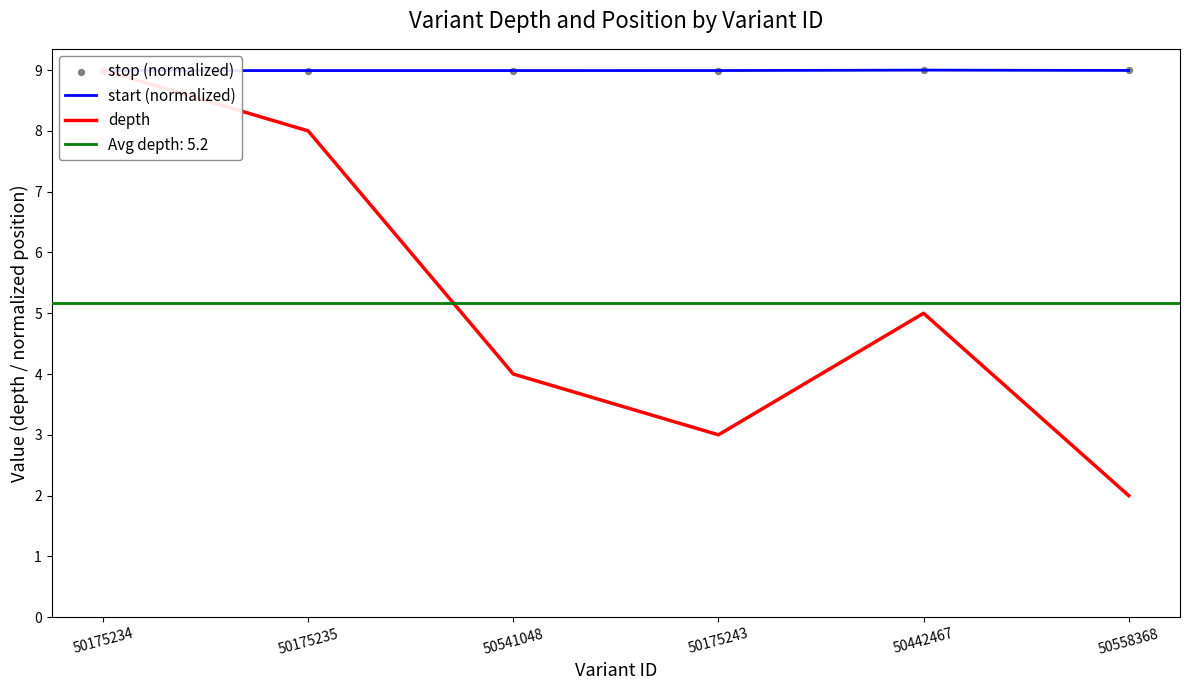

Which series reaches the minimum Y coordinate?

depth